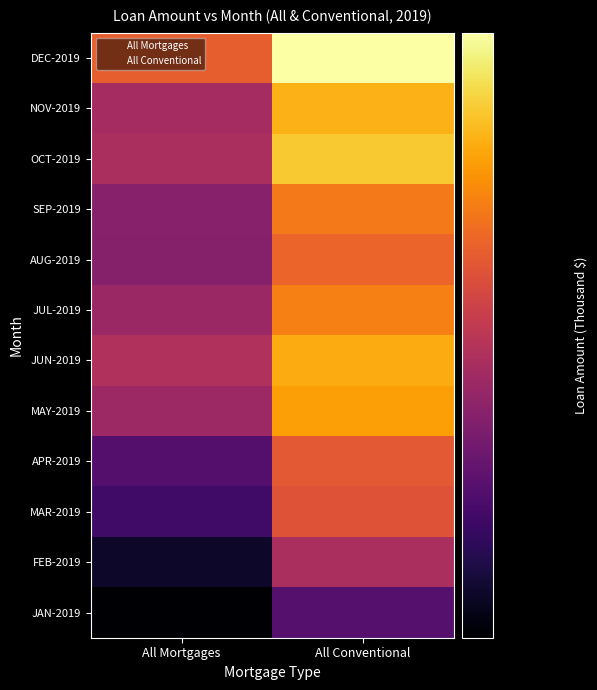

Is the value of All Mortgages at All Mortgages greater than the value of All Conventional at 6?

No